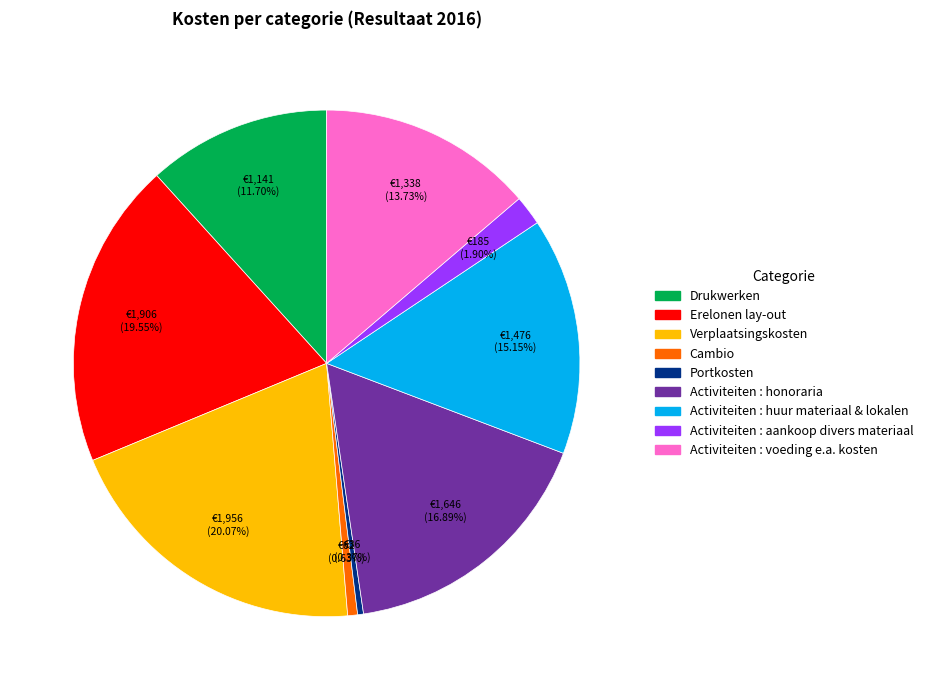

Combined, do Verplaatsingskosten and Activiteiten : honoraria account for over 50%?

No